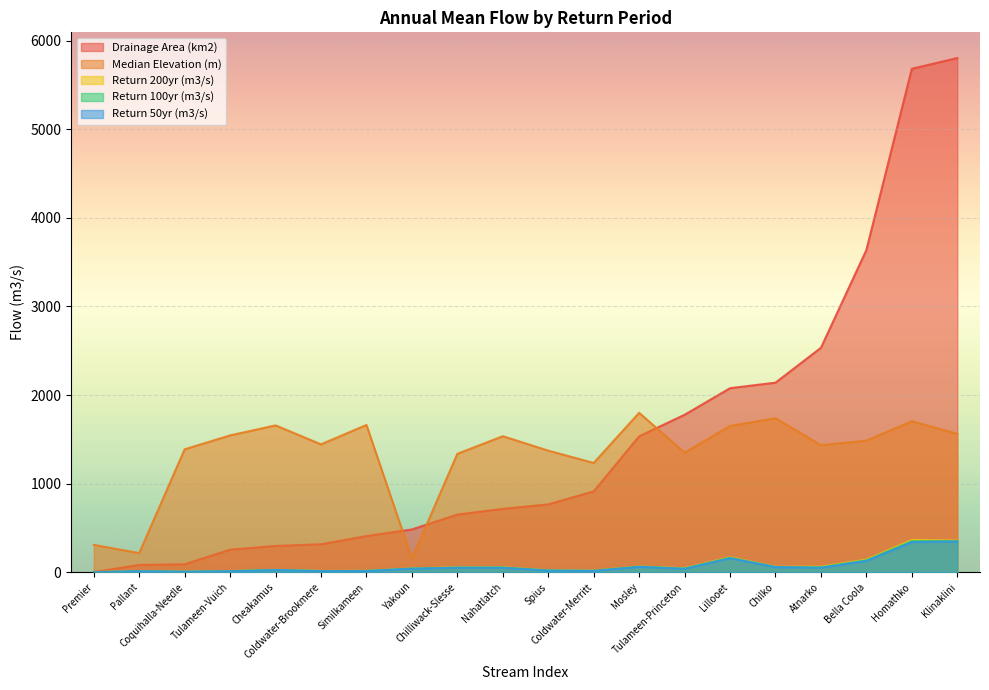

What position from the left is Nahatlatch?

10